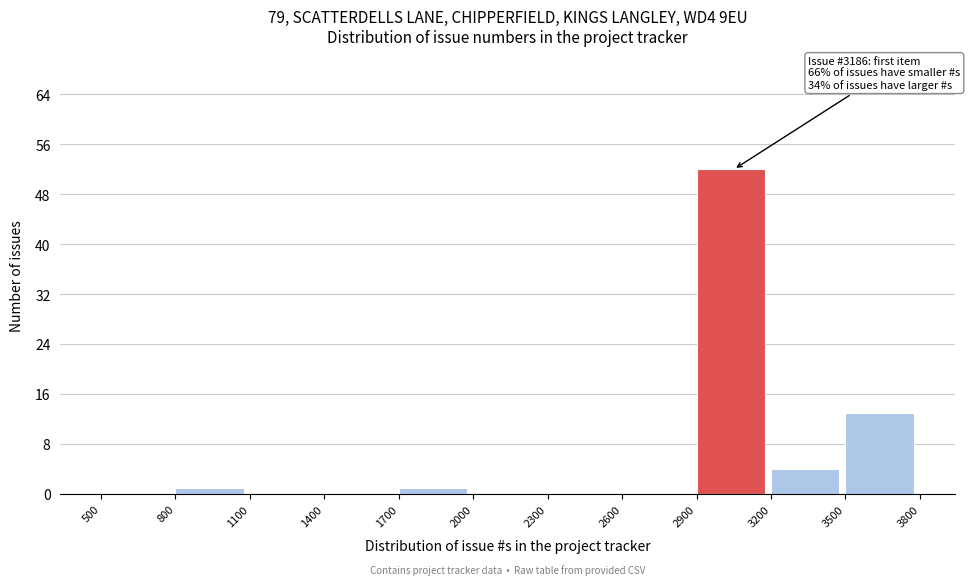

Over which range of the x-axis is the bar tallest?

2900 to 3200